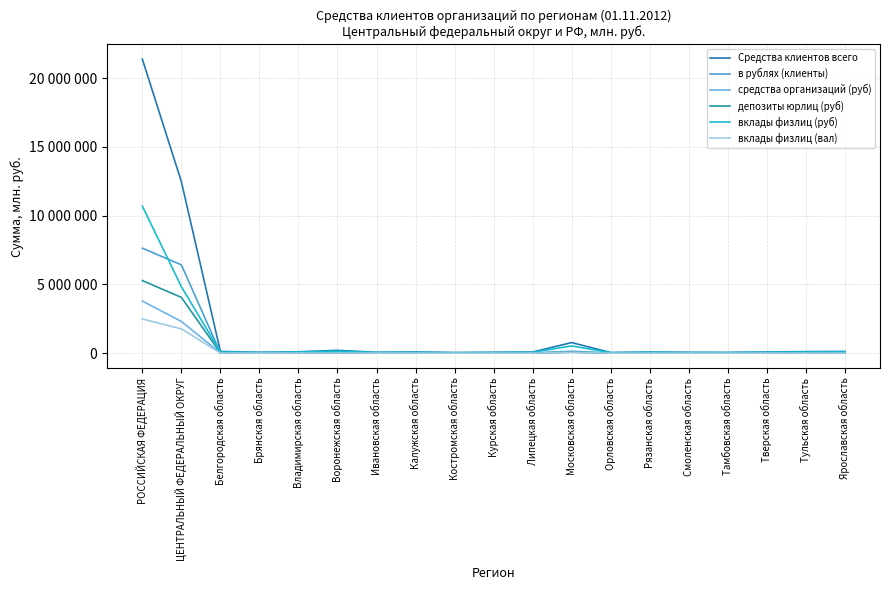

Does the chart display data point markers on the line(s)?

No